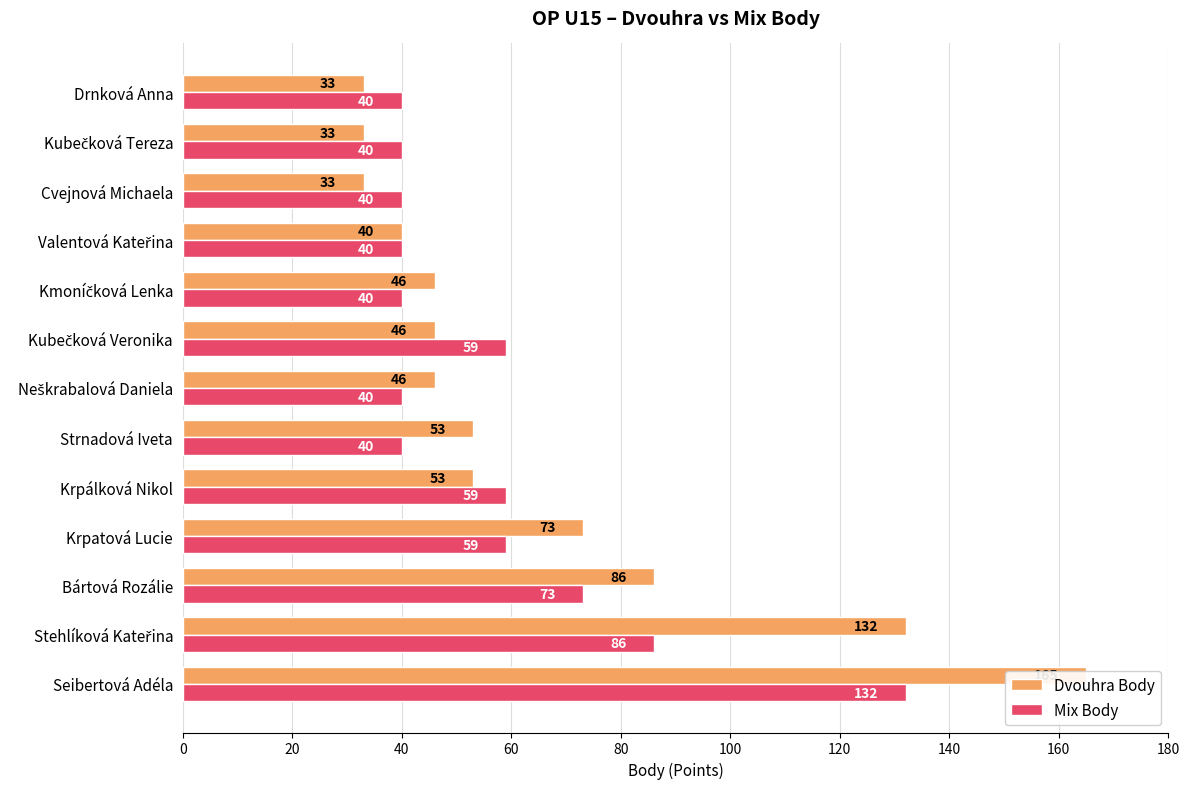

What is the minimum value shown in the chart?

33